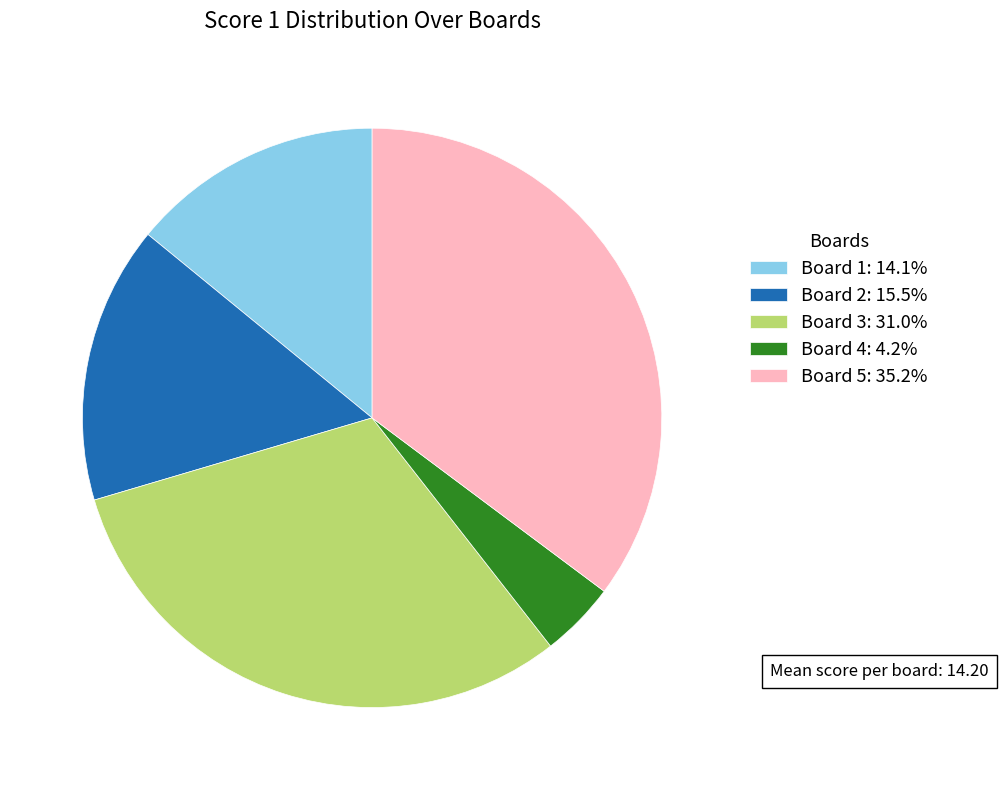

Approximately how many times larger is the value at Board 1: 14.1% compared to Board 4: 4.2%?

3.3